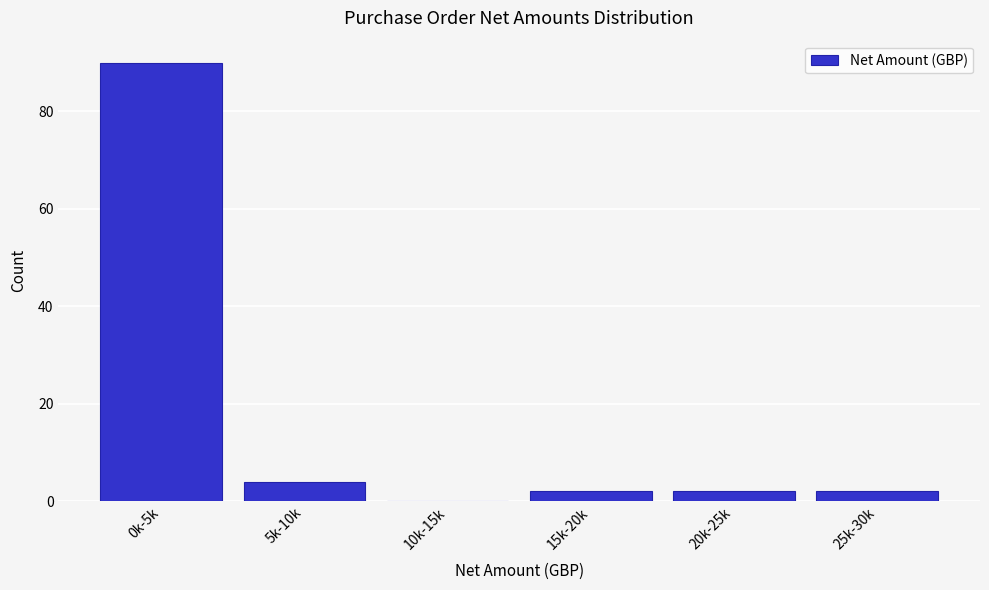

Reading left to right, extract all data points from this chart.

0k-5k=90	5k-10k=4	10k-15k=0	15k-20k=2	20k-25k=2	25k-30k=2